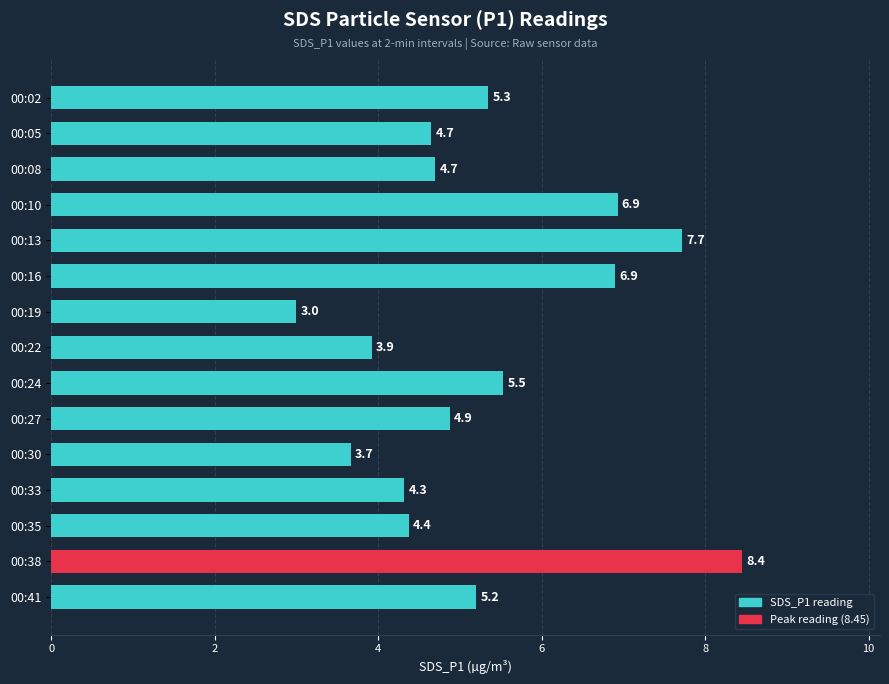

What is the sum of all values?

79.6